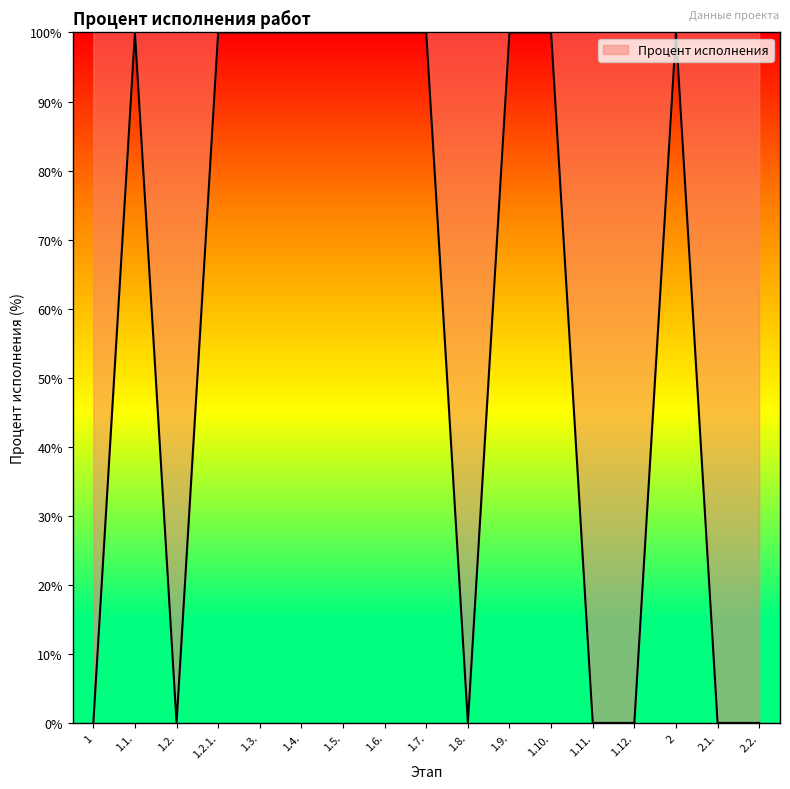

What is the greatest value displayed?

100